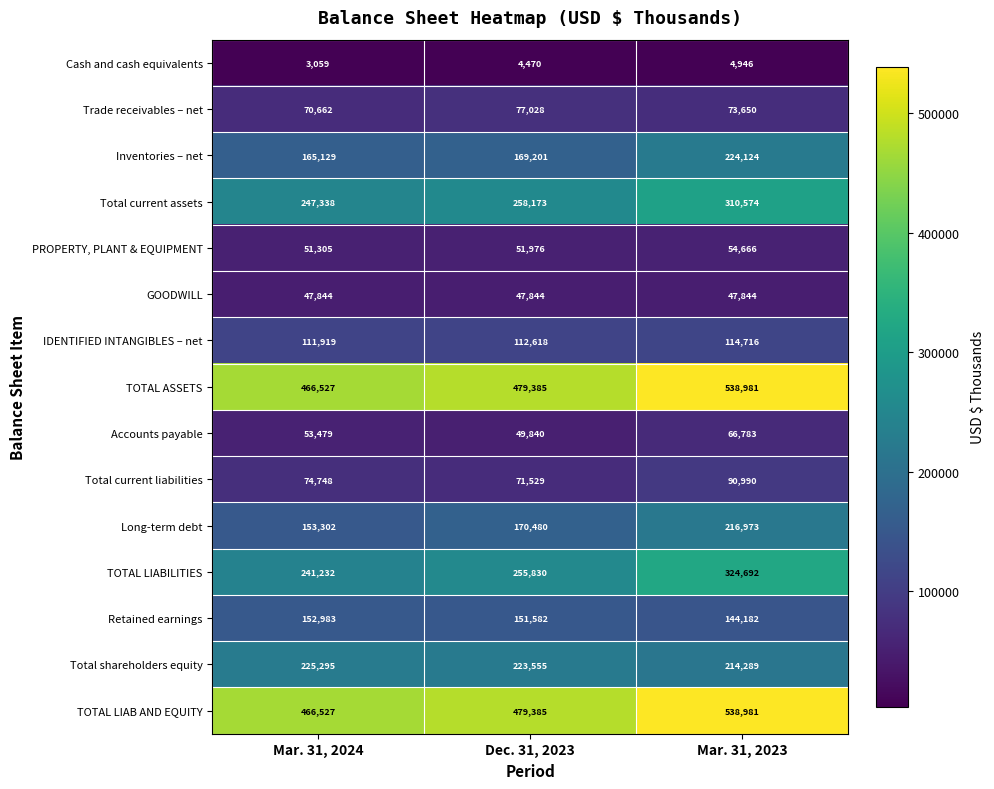

Which category has the lowest value across all series?

Mar. 31, 2024